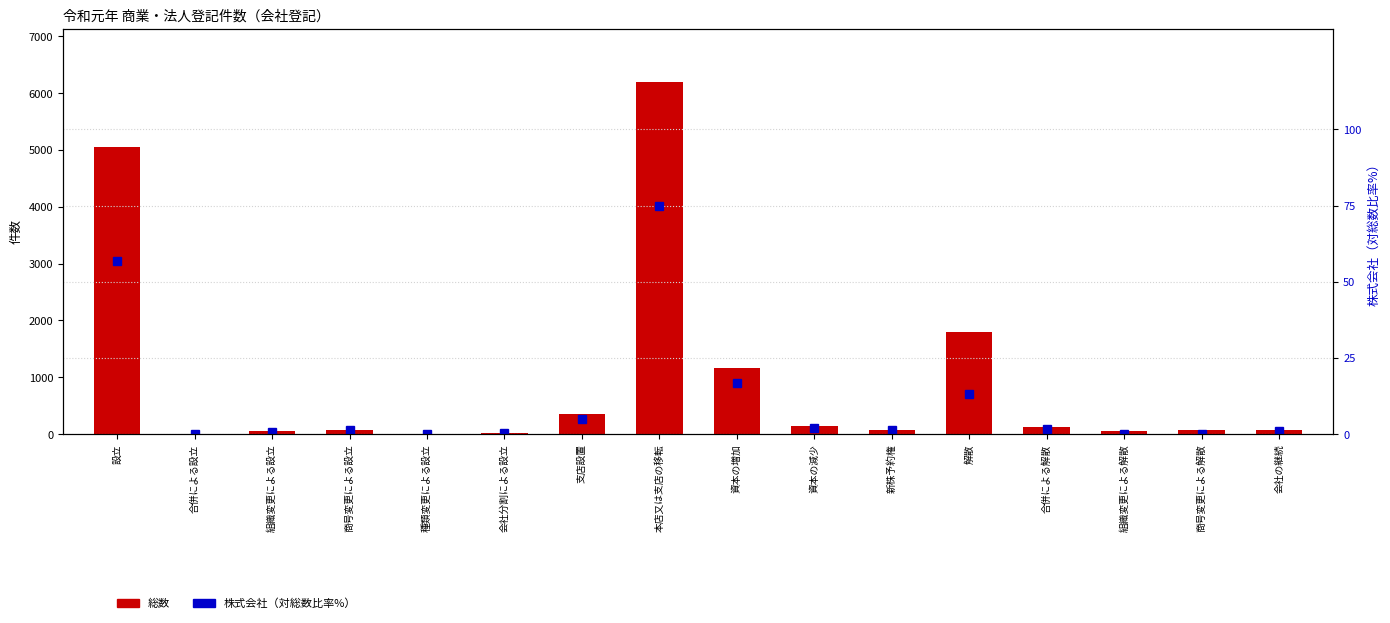

Where is 株式会社（対総数比率%） nearest to the value 37?

設立